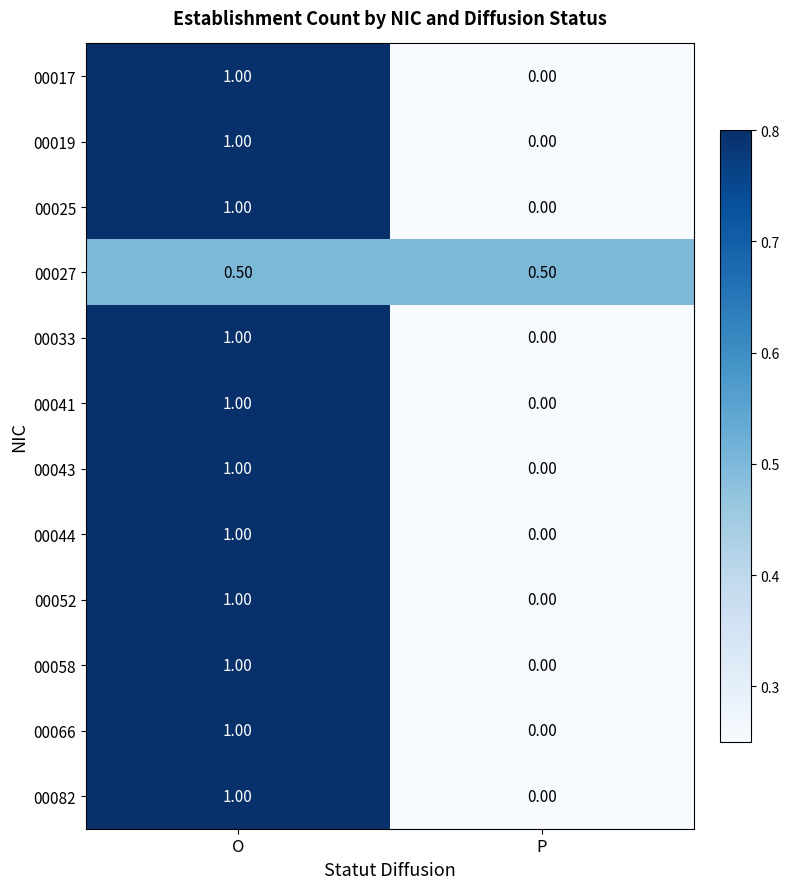

What is the sum of all 00058 values?

1.0